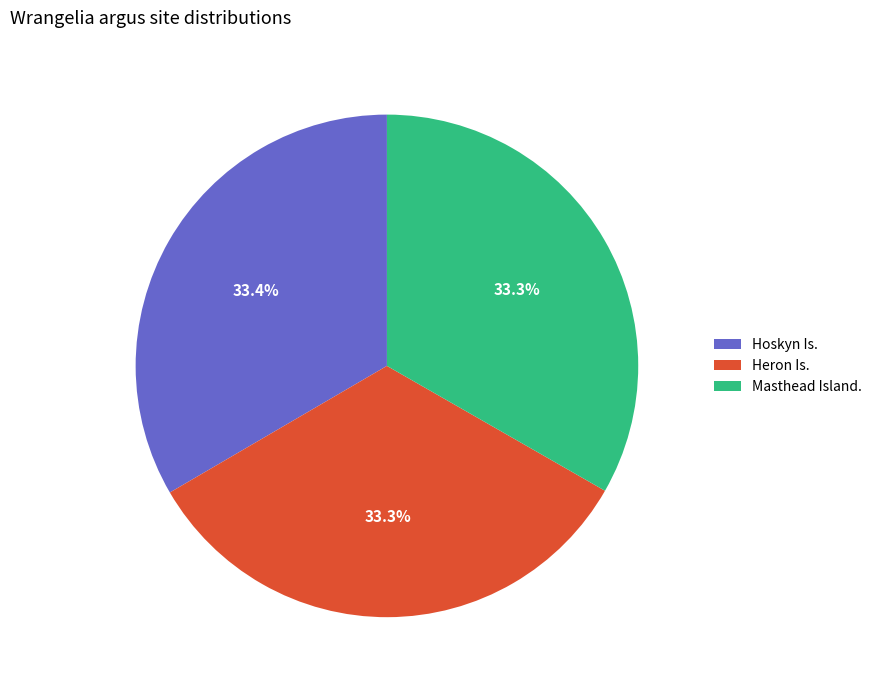

What is the ratio of the value at Heron Is. to the value at Masthead Island.?

1.0